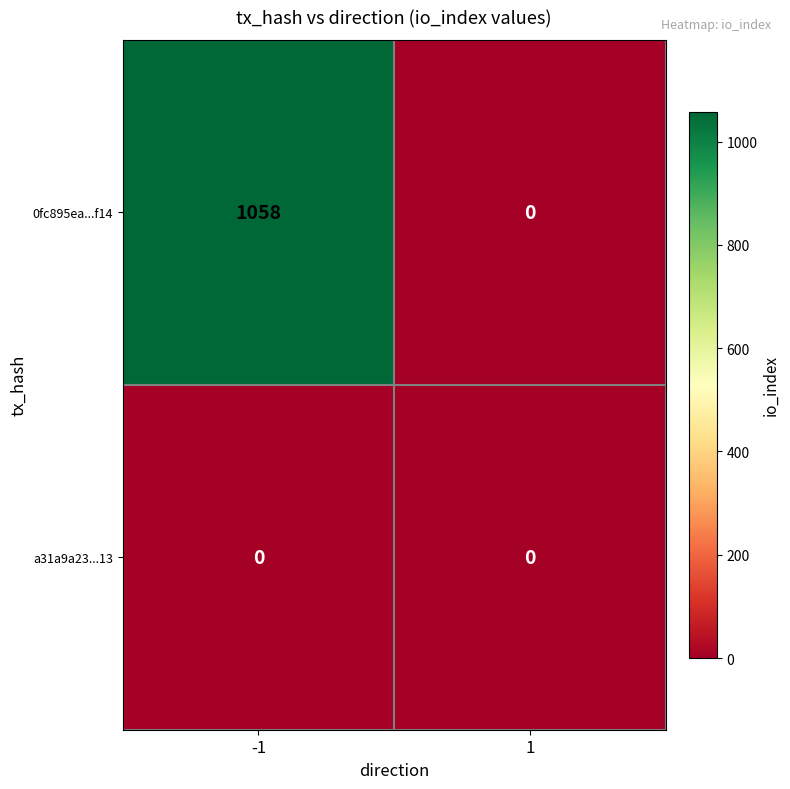

At how many categories does at least one series exceed 676?

1